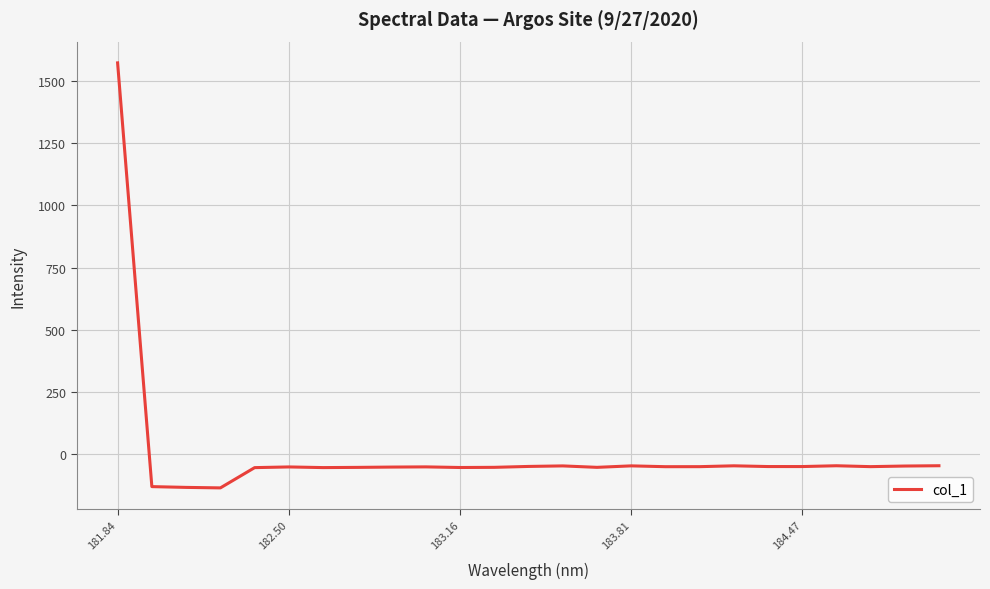

What is the difference between the second highest and minimum values?

89.0